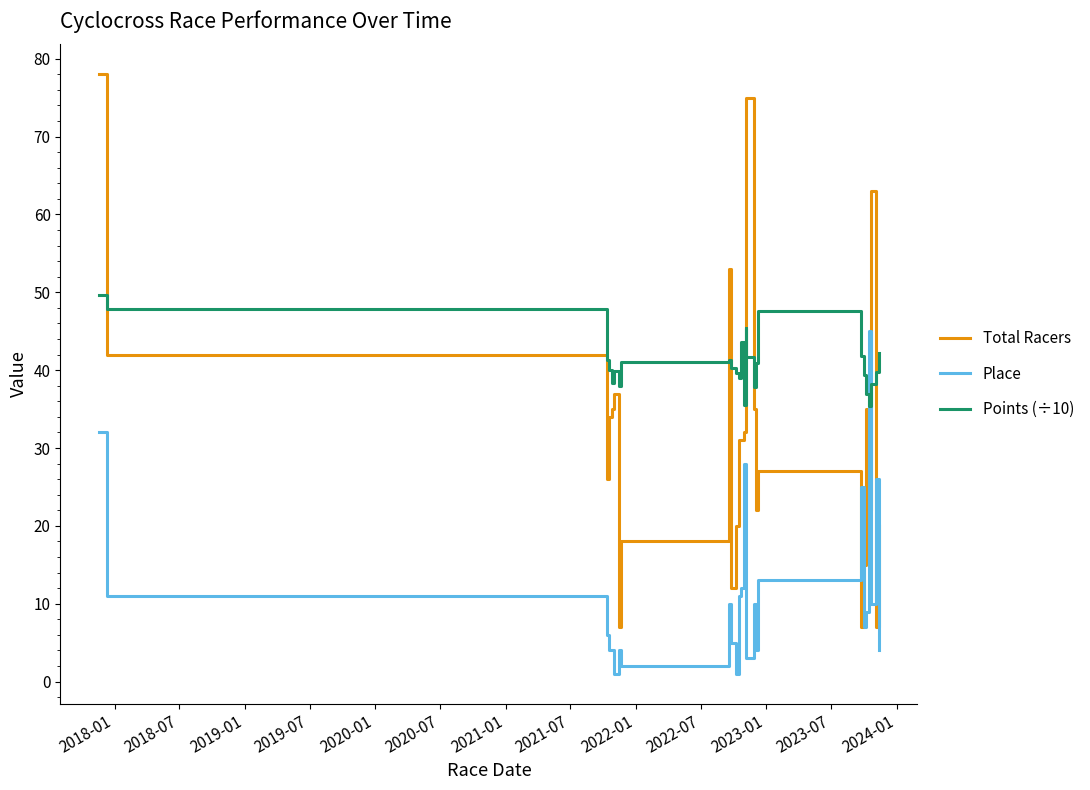

What is the difference between the maximum and minimum values in the Points (÷10) series?

14.3